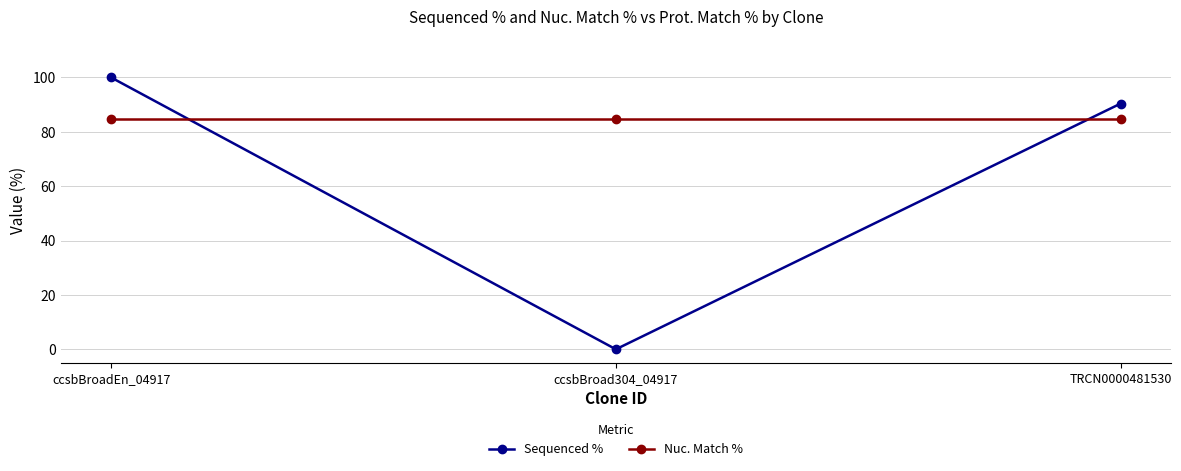

The value of Nuc. Match % at TRCN0000481530 is 84.9. True or false?

True